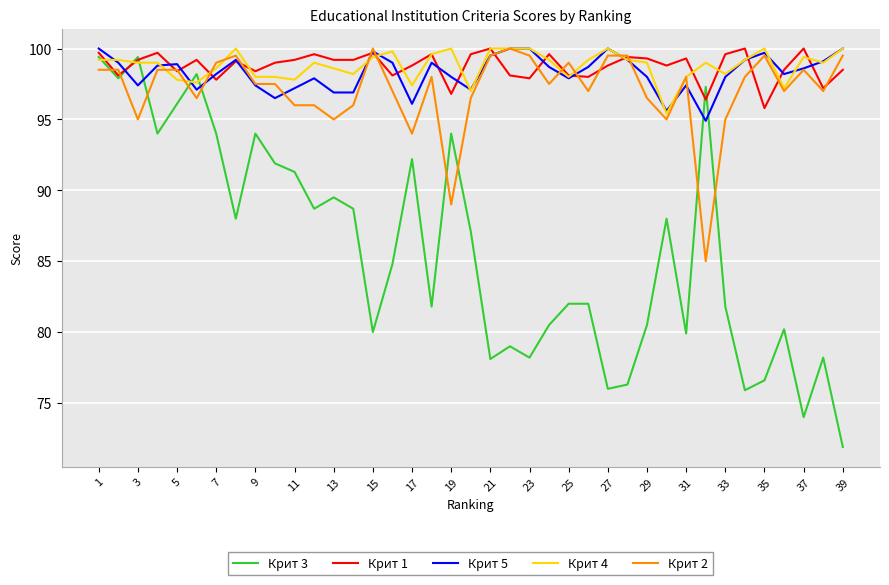

How many lines are shown in the chart?

5